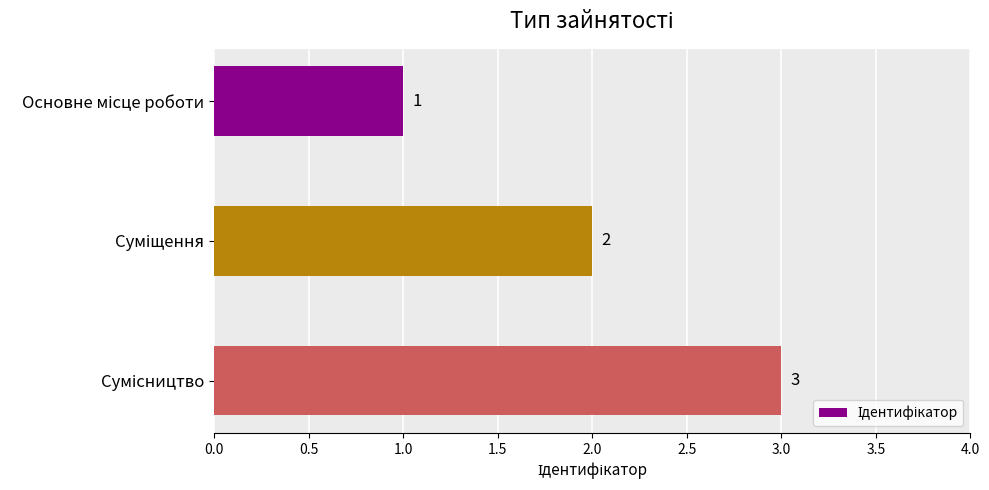

How many series are shown in this chart?

1